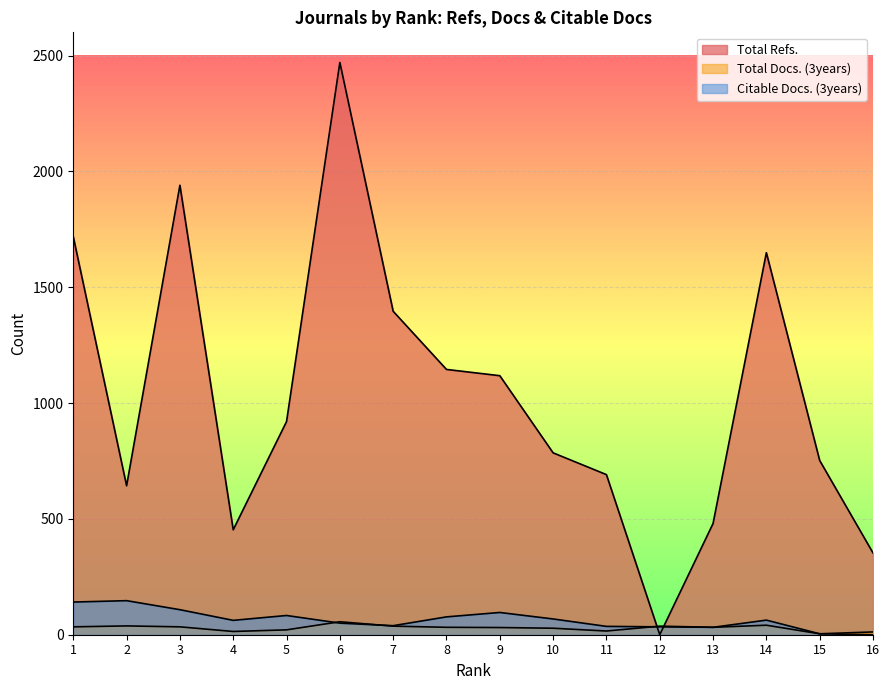

Which series has the largest total across all categories?

Total Refs.